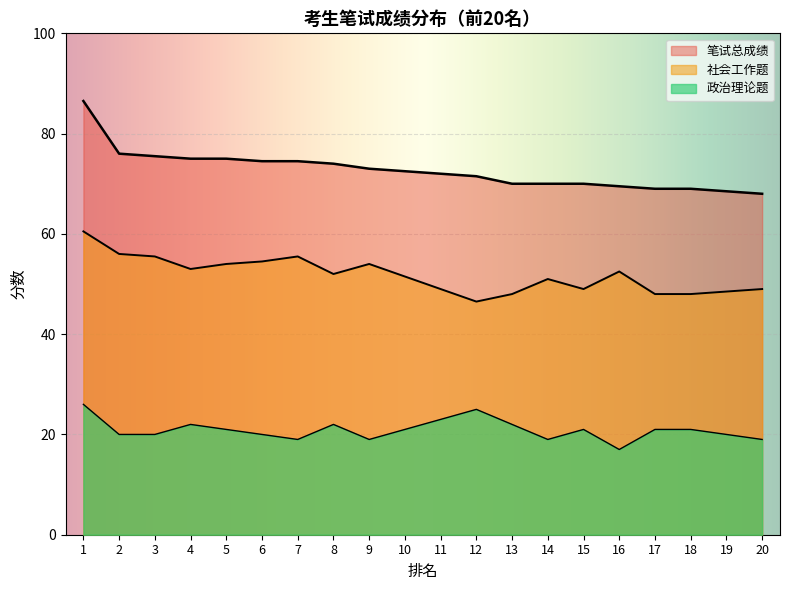

True or false: 社会工作题 has a value of 32.0 at 6.

False